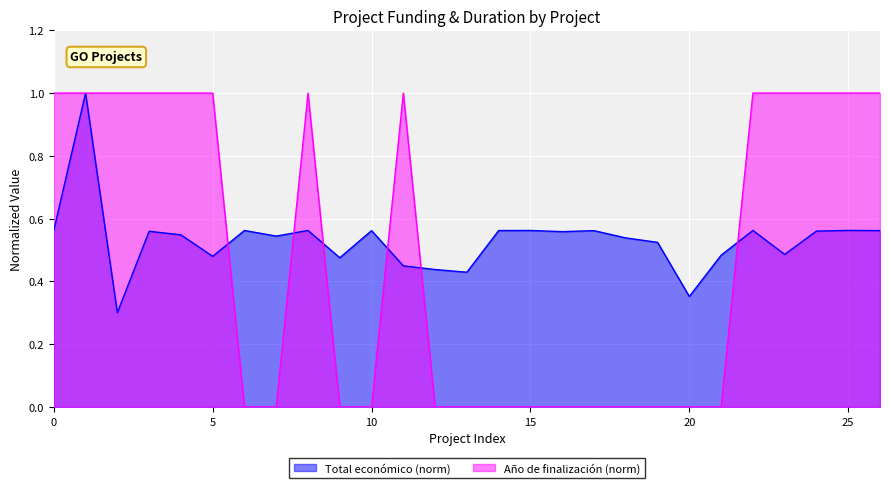

Which series has the largest range (max minus min)?

Año de finalización (norm)